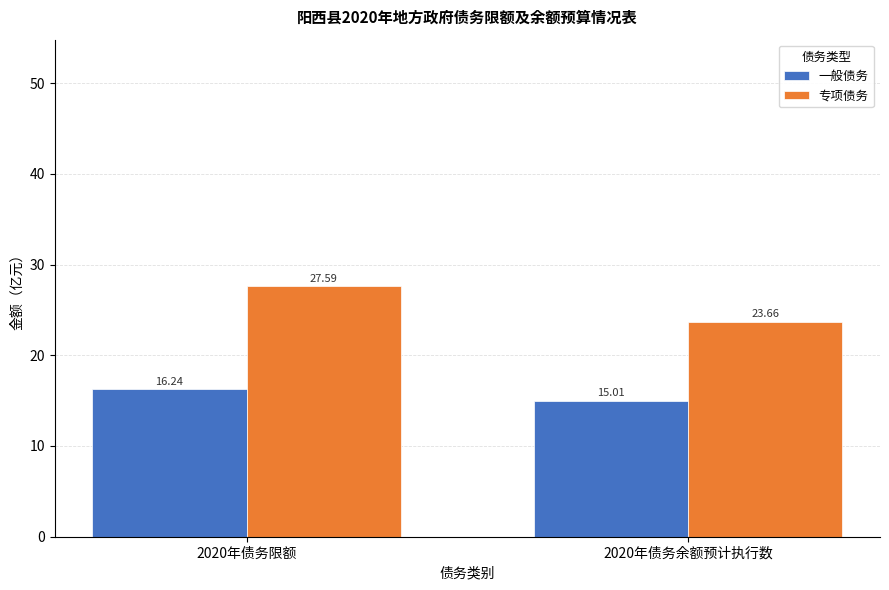

What is the average value of the 专项债务 series?

25.6